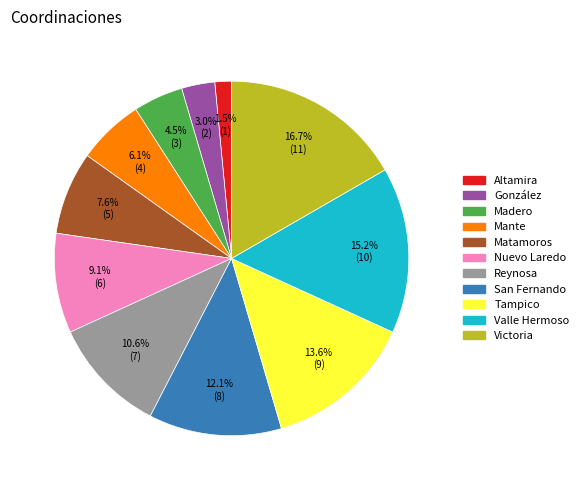

Rank the categories by value from highest to lowest.

Victoria, Valle Hermoso, Tampico, San Fernando, Reynosa, Nuevo Laredo, Matamoros, Mante, Madero, González, Altamira